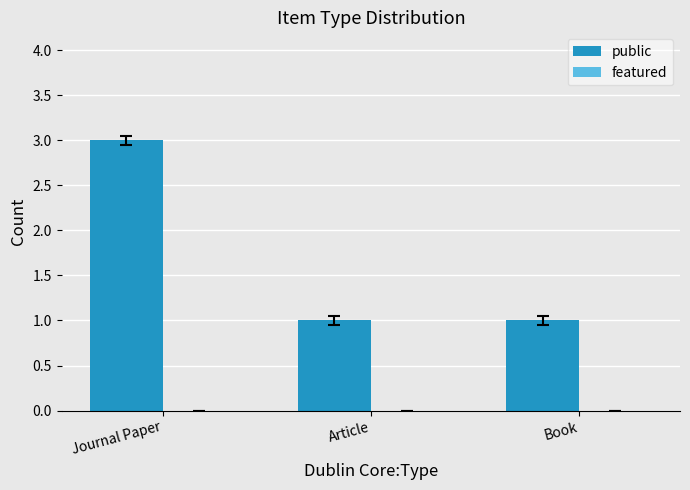

Does the chart contain stacked bars?

No